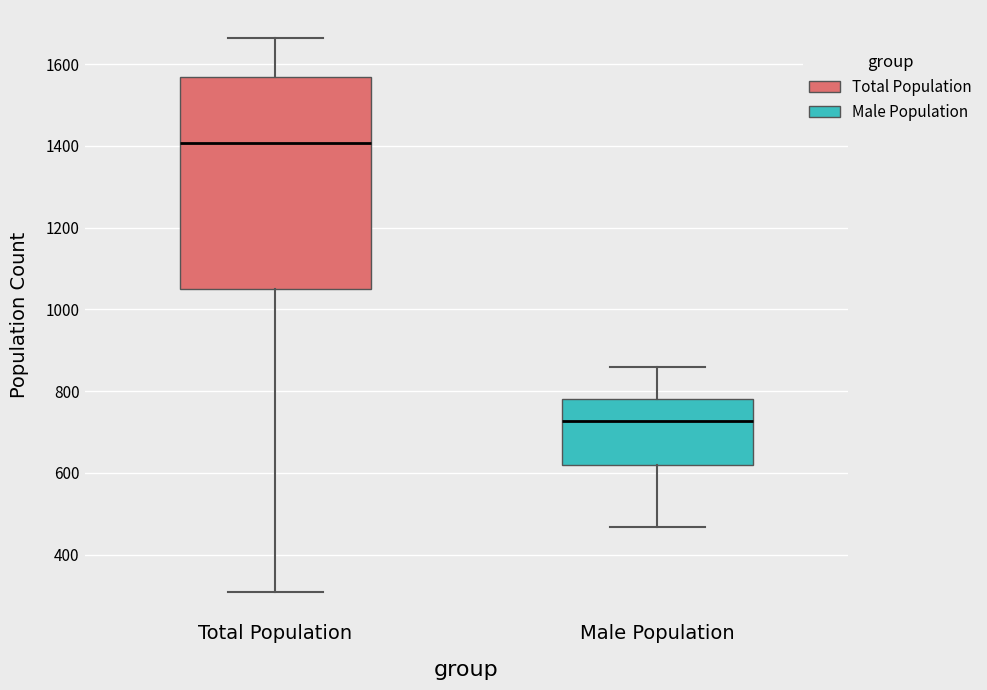

Where does the lower whisker of the box for Total Population end on the y-axis? The values are not printed on the chart, so give them approximately, as read against the axis.

300